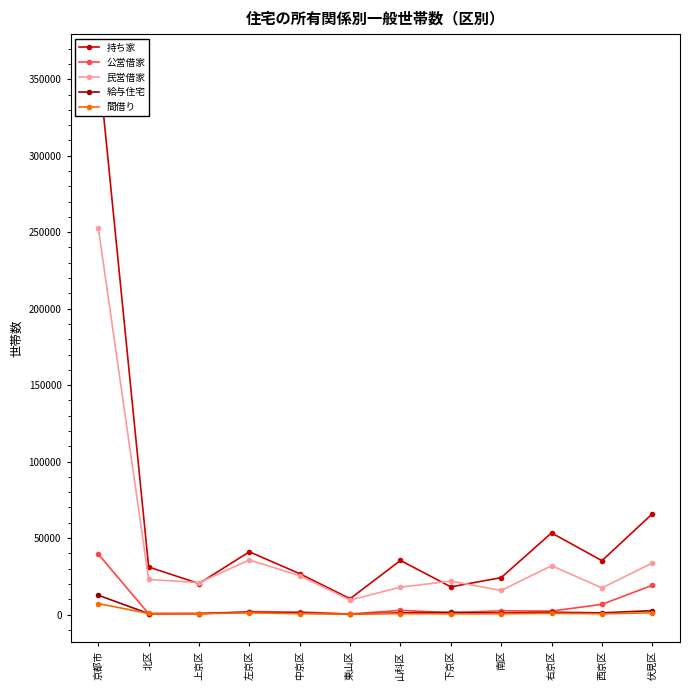

True or false: 公営借家 has more than 2 interior local peaks.

True